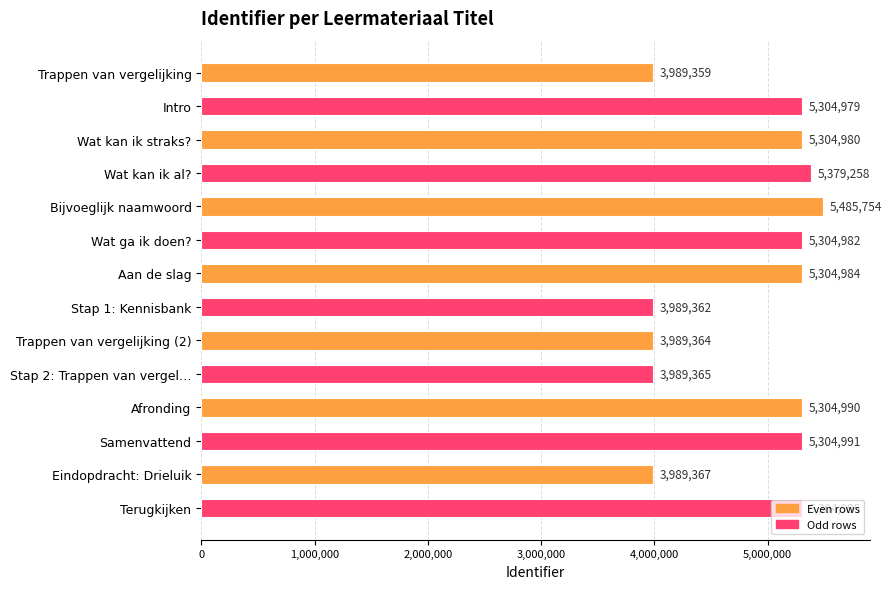

What is the label of the 12th bar from the top?

Samenvattend